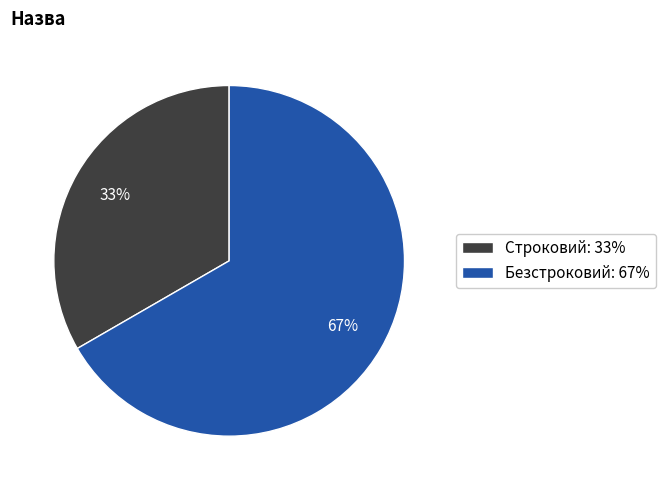

What is the smallest slice in the pie chart?

Строковий